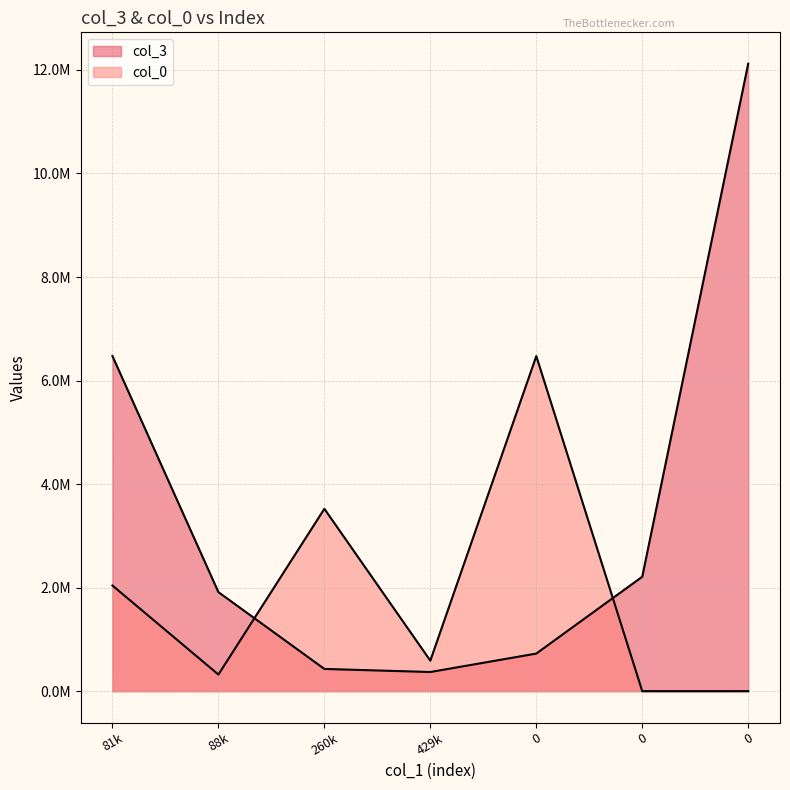

At which label does col_3 first exceed 1912974?

80682.25